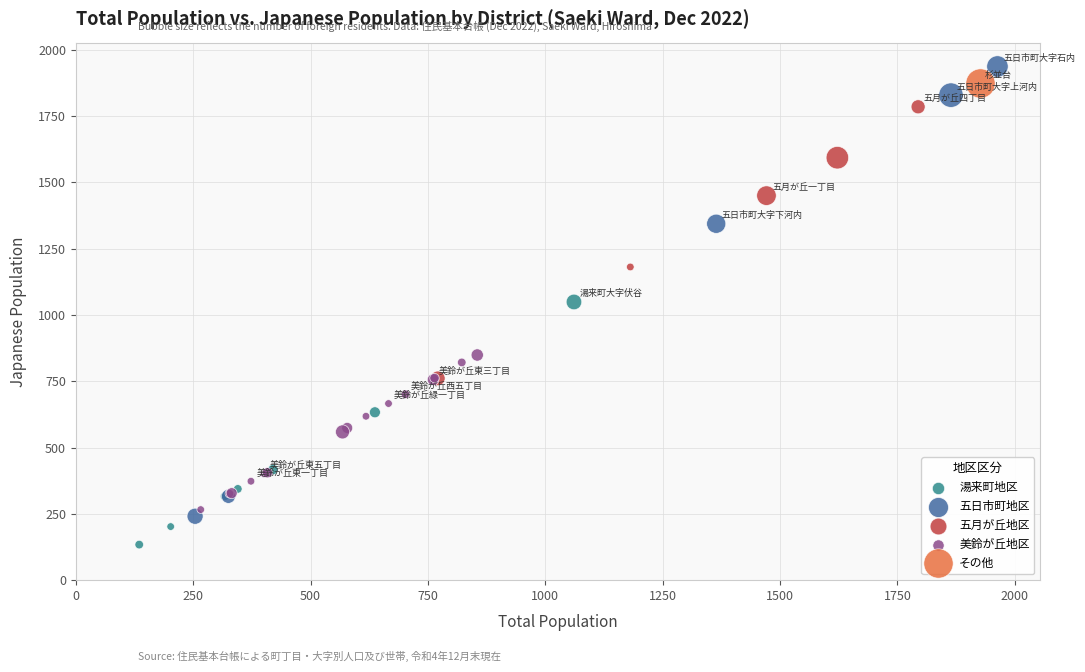

What are all the series names shown in the legend?

湯来町地区, 五日市町地区, 五月が丘地区, 美鈴が丘地区, その他